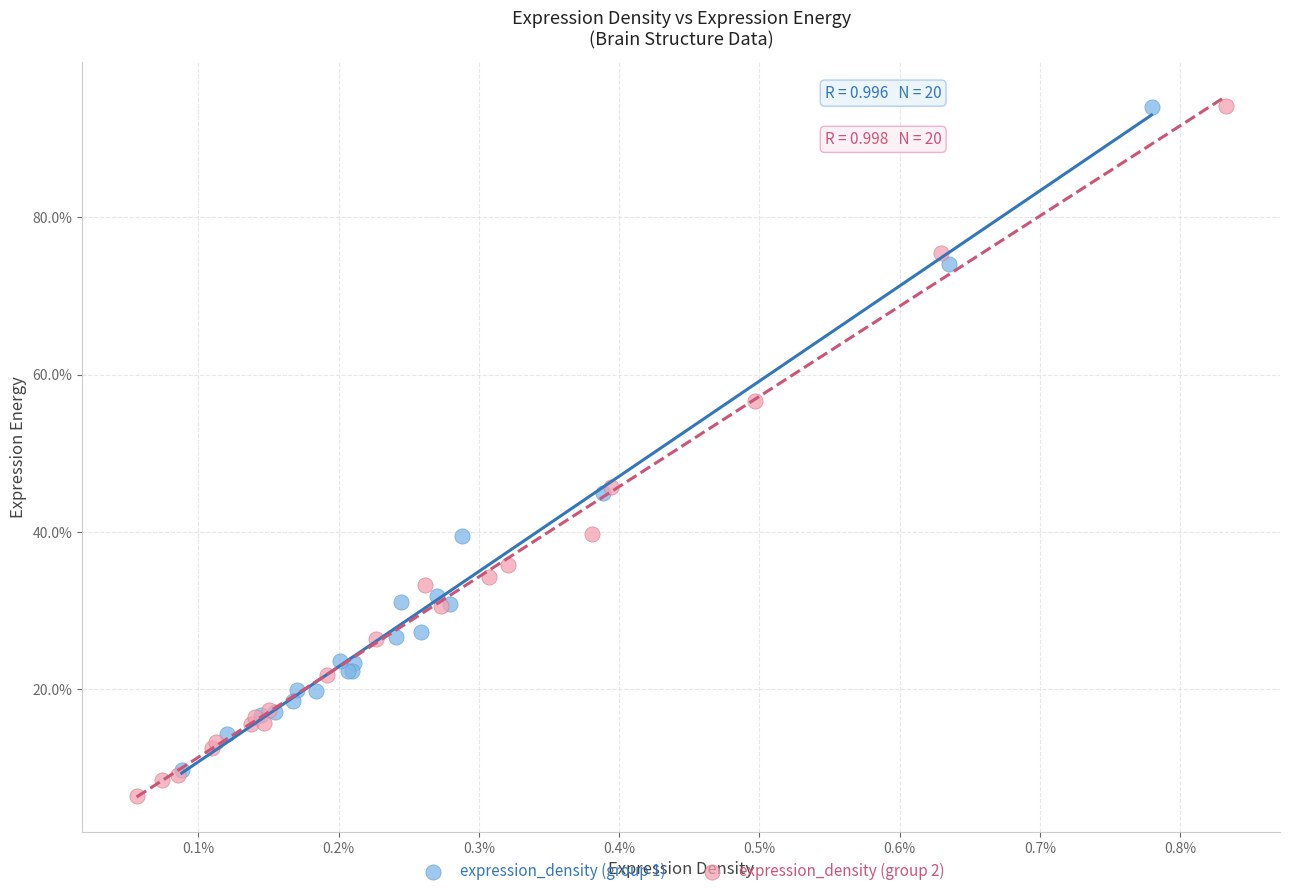

What are all the series names shown in the legend?

expression_density (group 1), expression_density (group 2)